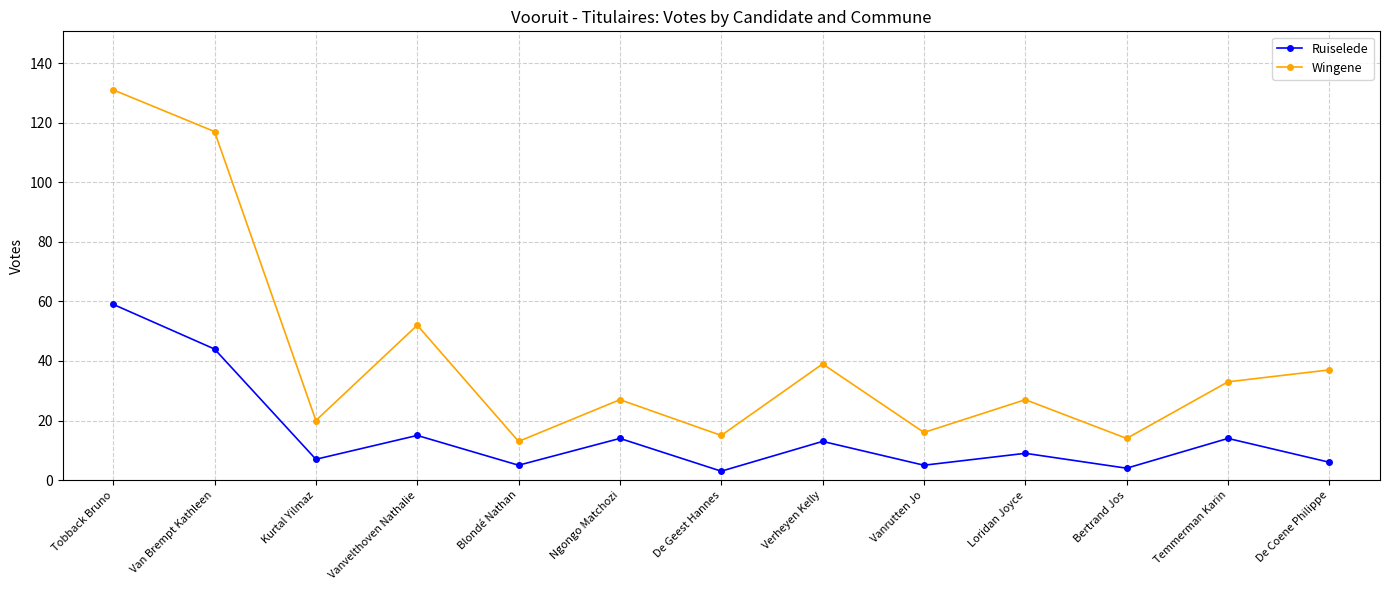

Which series has the largest range (max minus min)?

Wingene